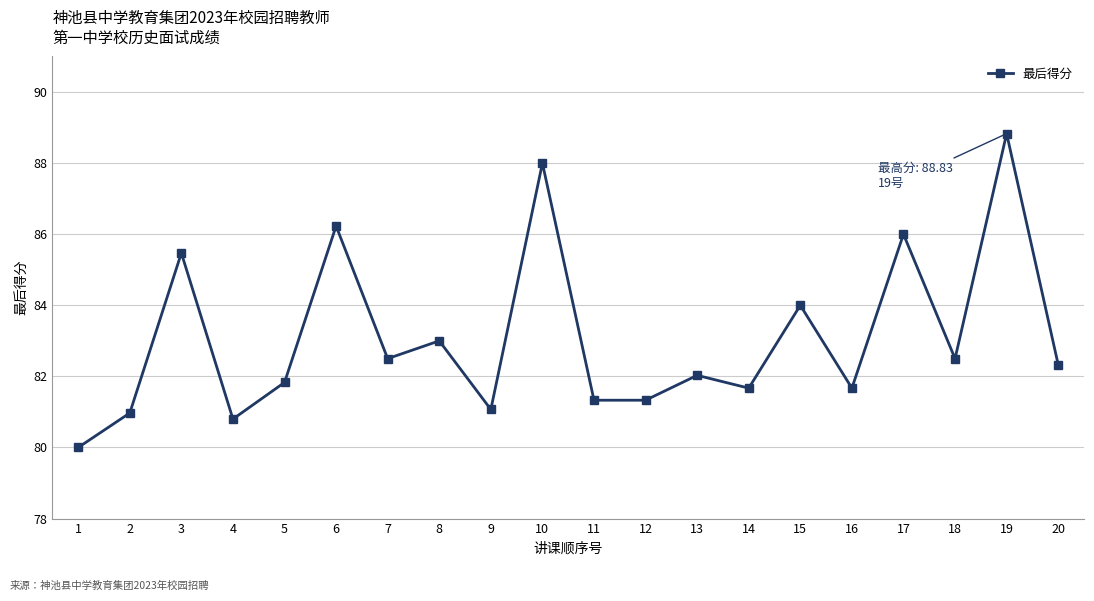

What is the sum of all values?

1661.6